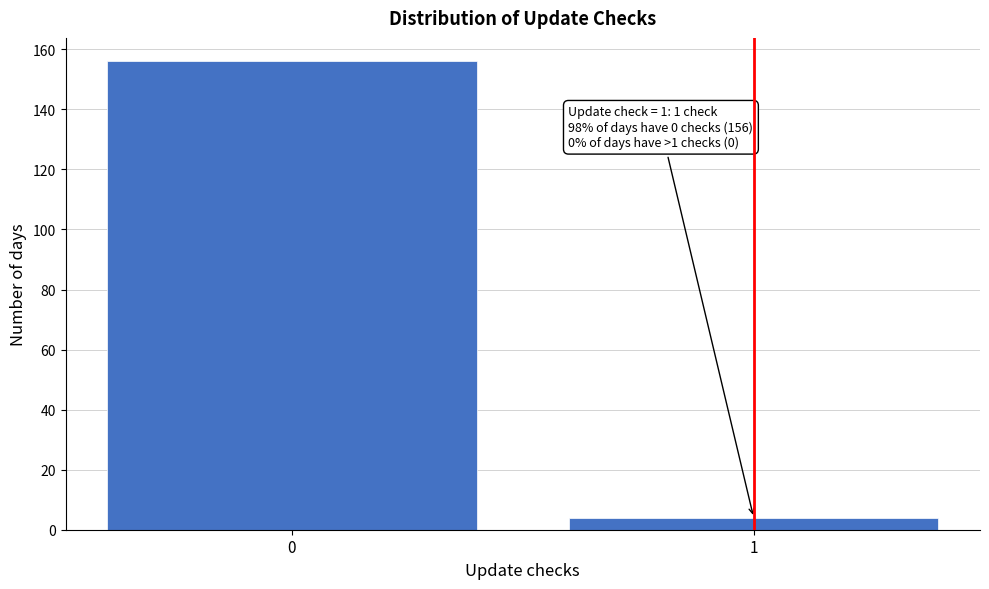

Reading left to right, transcribe all the data shown in this chart.

0=156	1=4